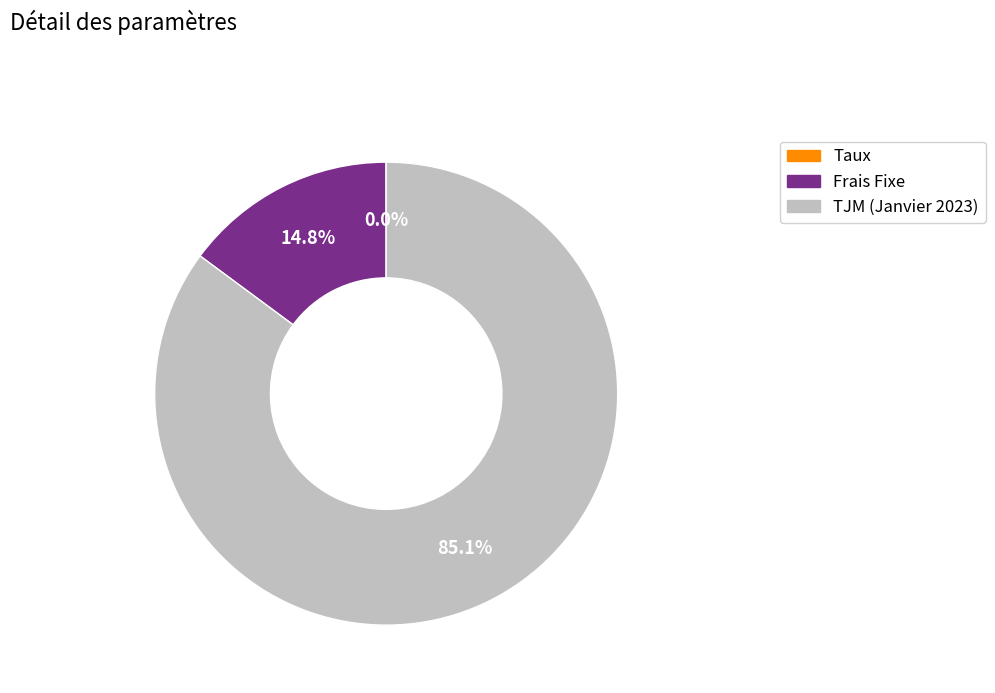

What percentage is NOT represented by Frais Fixe?

85.2%